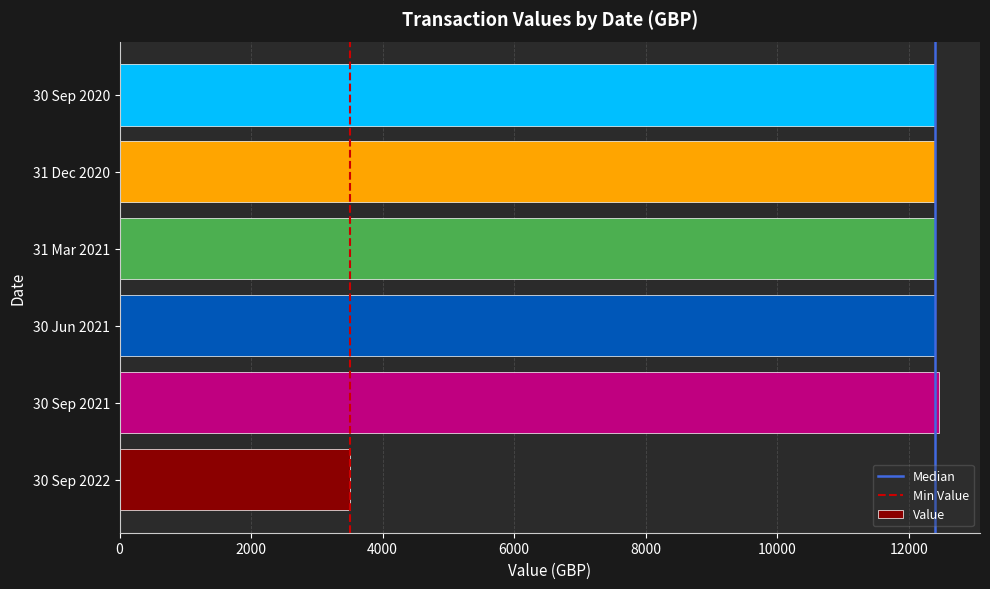

What value does the data have at 30 Jun 2021?

12392.7